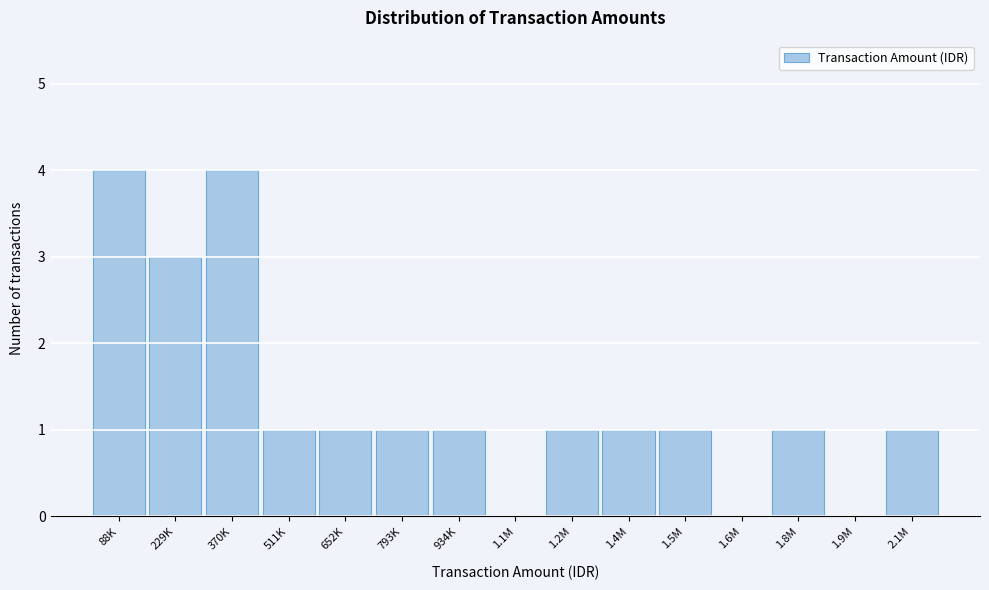

Reading left to right, transcribe all the data shown in this chart.

88K=4	229K=3	370K=4	511K=1	652K=1	793K=1	934K=1	1.1M=0	1.2M=1	1.4M=1	1.5M=1	1.6M=0	1.8M=1	1.9M=0	2.1M=1